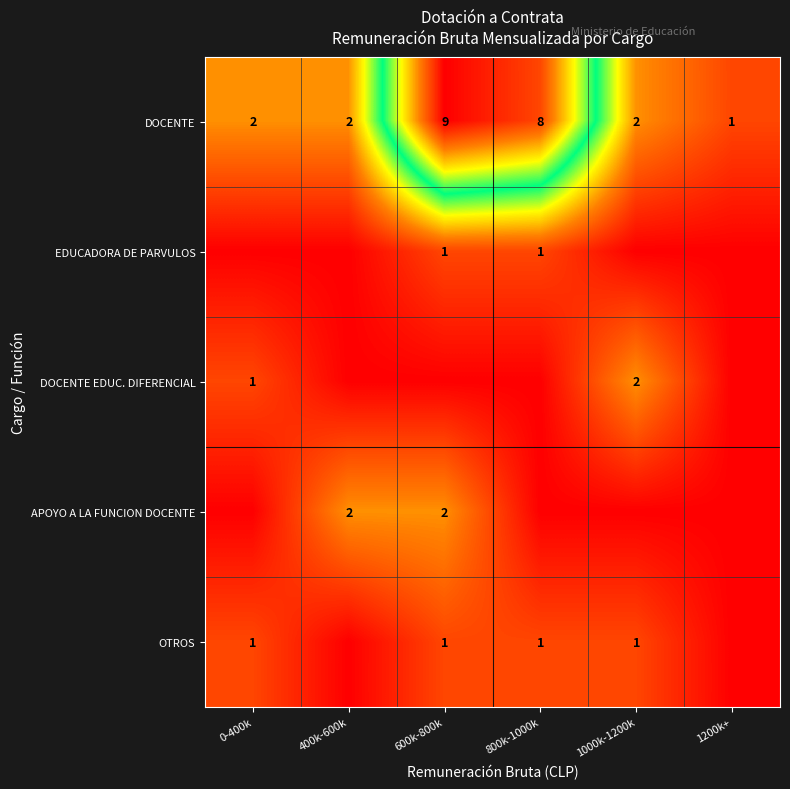

The EDUCADORA DE PARVULOS series shows 2 at 800k-1000k. True or false?

False